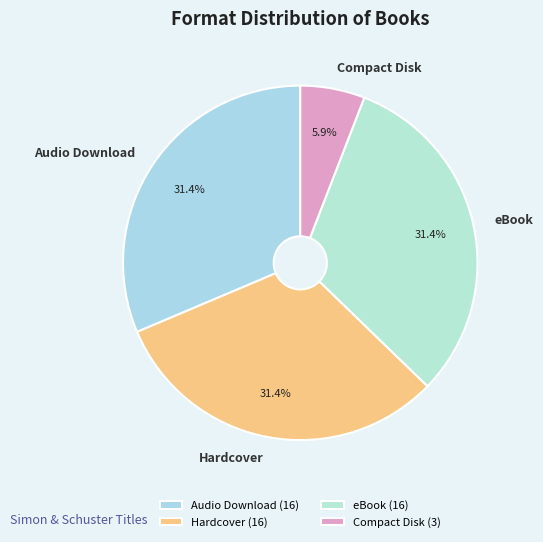

Which has a higher value, Compact Disk or eBook?

eBook